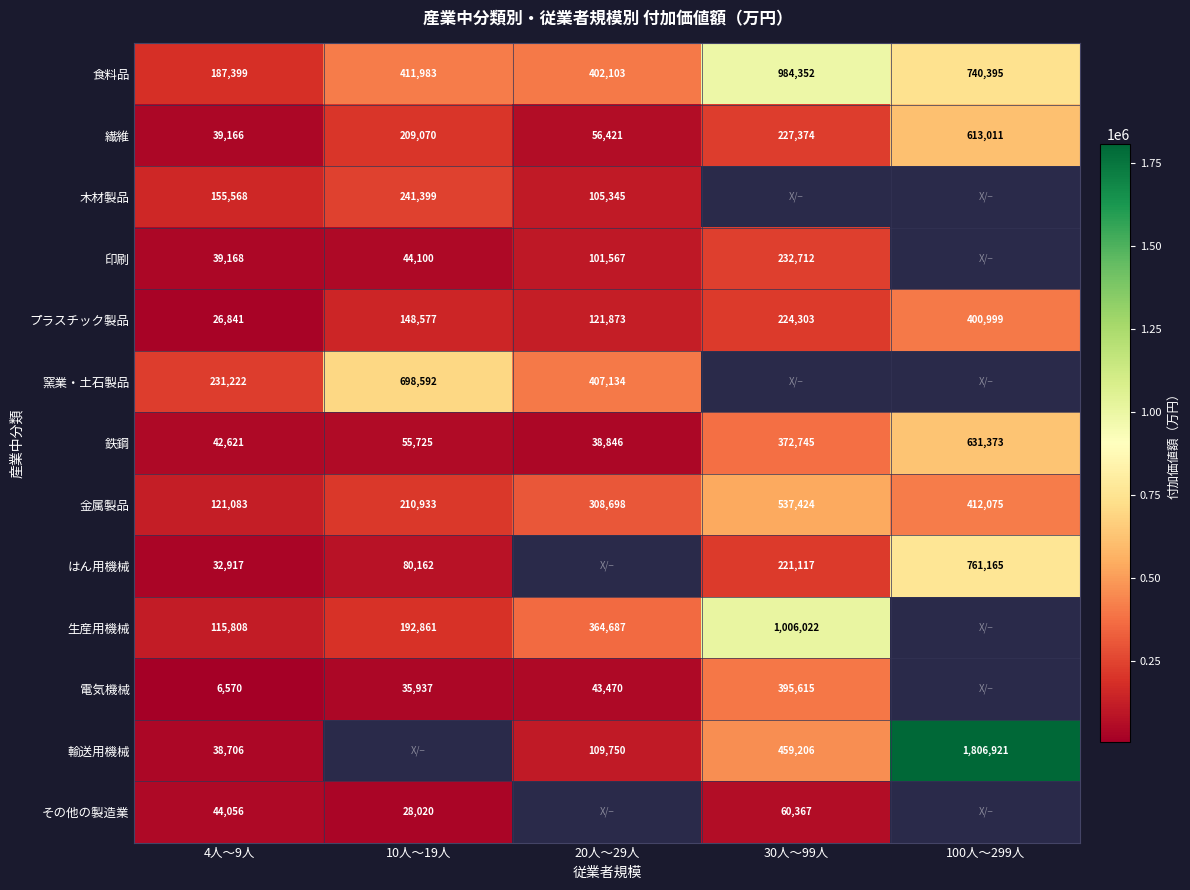

What is the highest value of the プラスチック製品 series?

400999